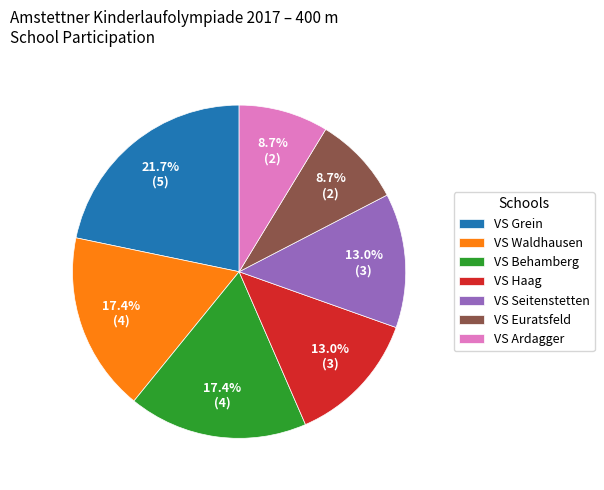

True or false: VS Grein accounts for 22% of the total.

True